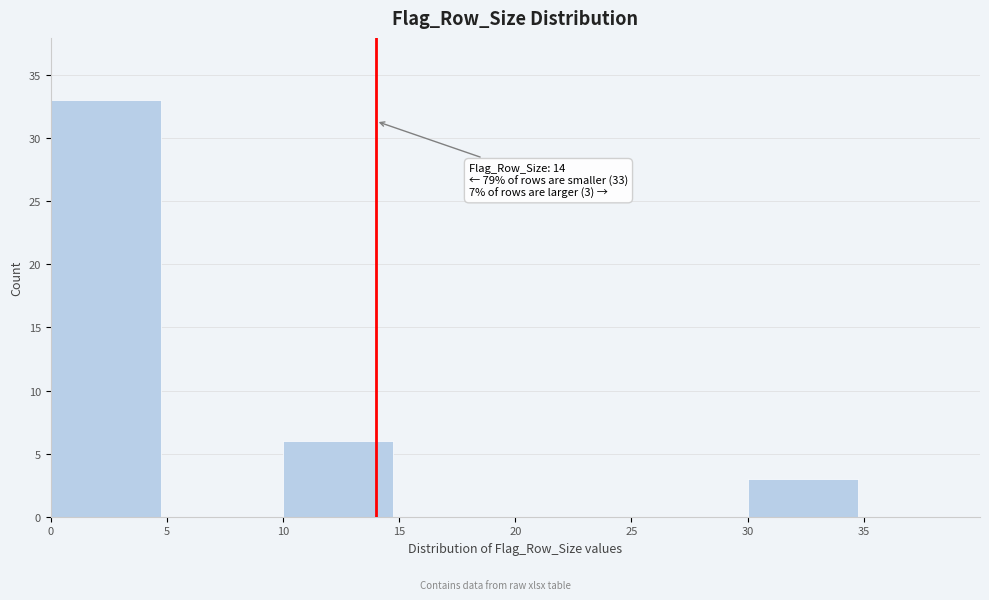

Which range on the x-axis has the tallest bar?

0 to 5